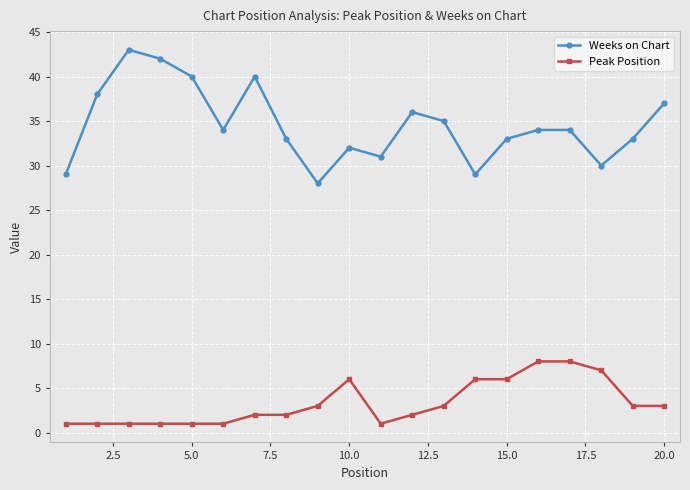

True or false: Weeks on Chart and Peak Position intersect in this chart.

False